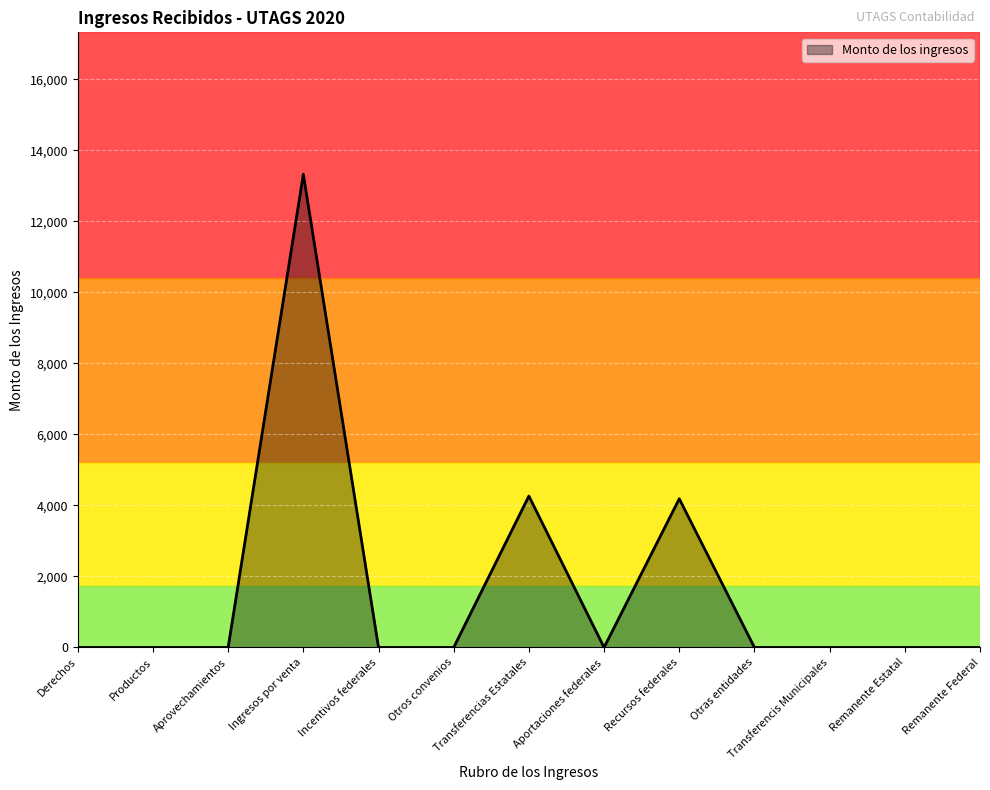

The chart shows a value of 6538 at Transferencias Estatales. True or false?

False